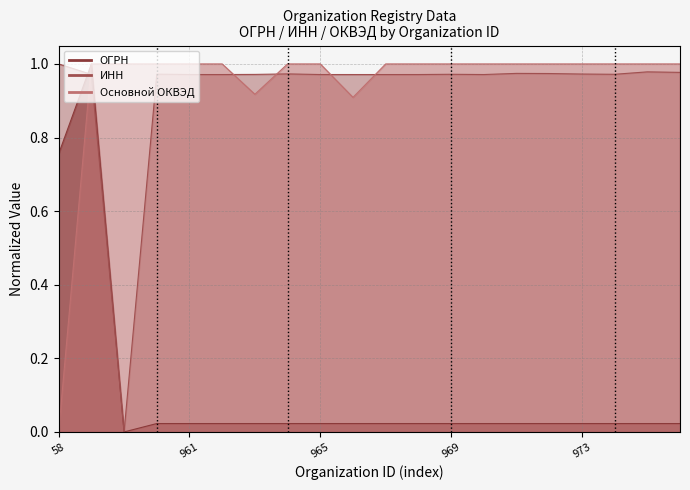

How many data points does each series have?

20